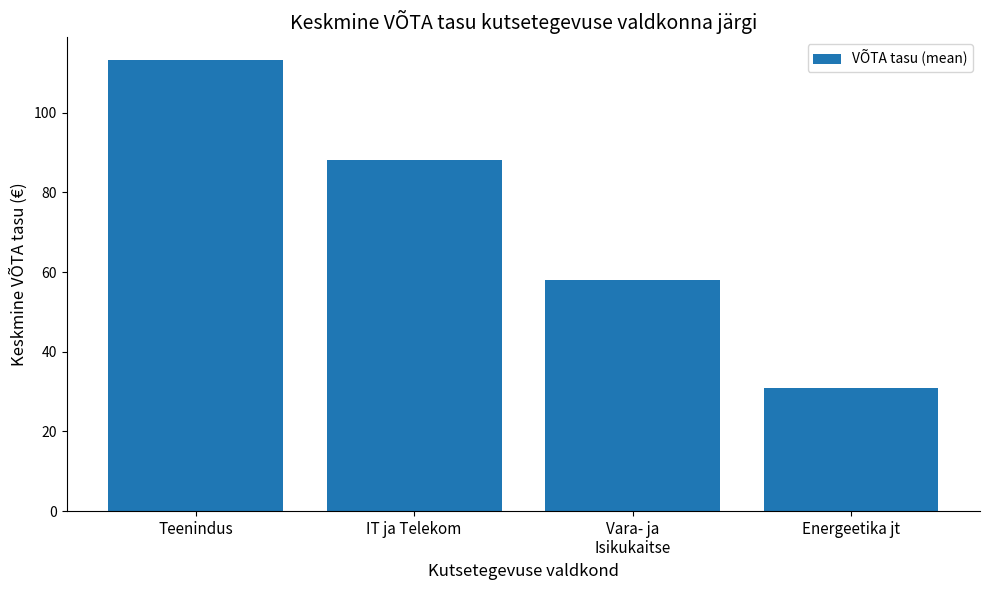

What is the label of the 2nd bar from the left?

IT ja Telekom